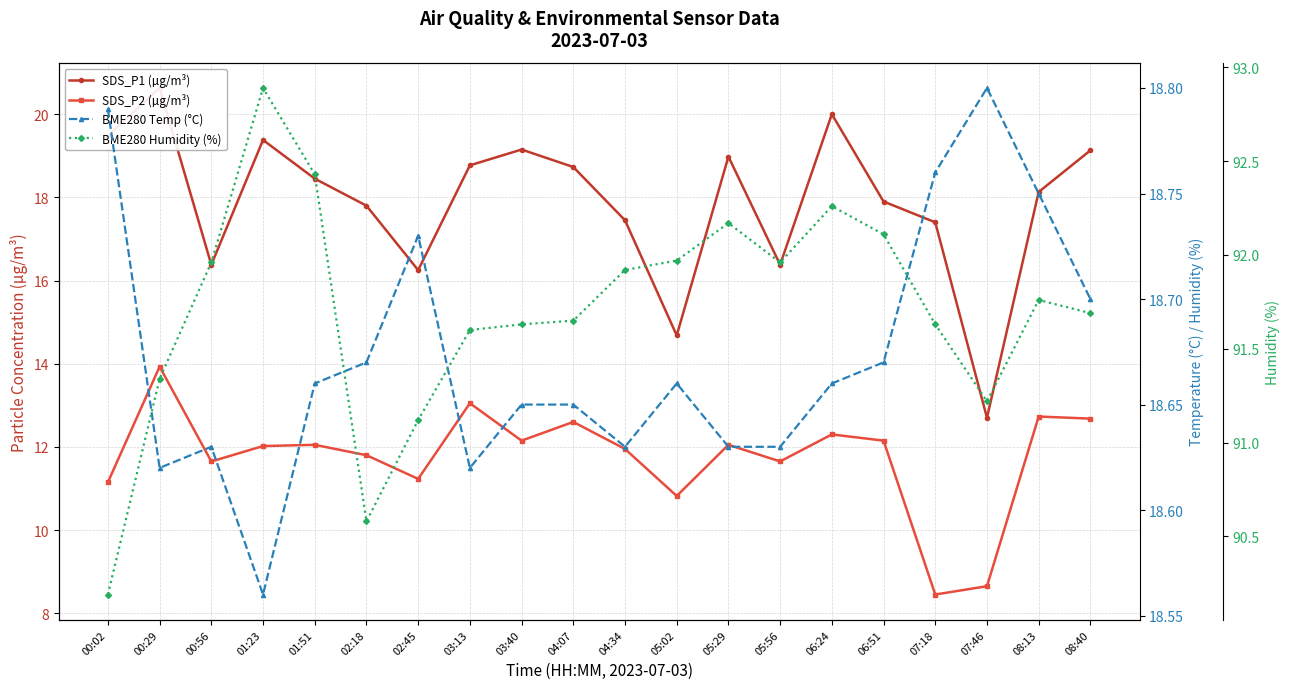

Rank the series at 02:18 from lowest to highest value.

SDS_P2 (µg/m³), SDS_P1 (µg/m³), BME280 Temp (°C), BME280 Humidity (%)